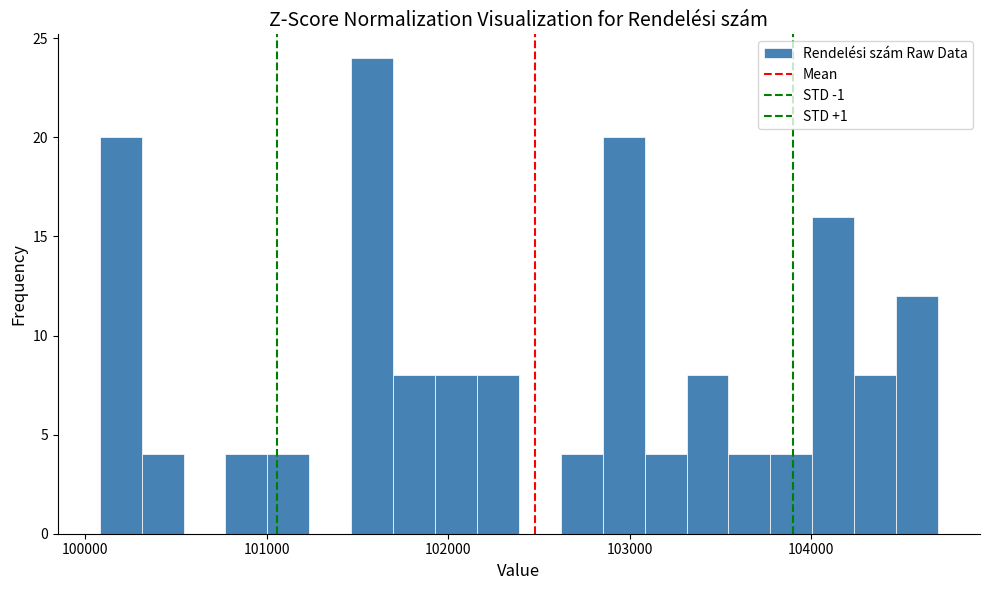

Around what value on the x-axis is the tallest bar? Give the approximate position of its centre, as read against the axis.

101600